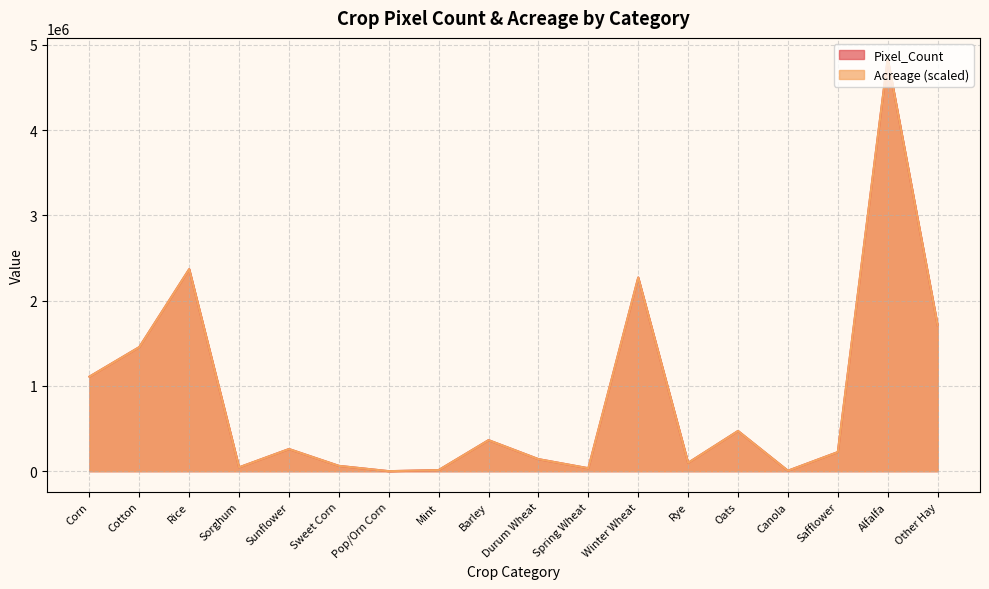

Reading left to right, what are all the values shown in this chart?

Pixel_Count: Corn=1109178.0	Cotton=1455920.0	Rice=2370145.0	Sorghum=45400.0	Sunflower=259889.0	Sweet Corn=62452.0	Pop/Orn Corn=330.0	Mint=13131.0	Barley=364162.0	Durum Wheat=141365.0	Spring Wheat=34714.0	Winter Wheat=2271746.0	Rye=98061.0	Oats=471837.0	Canola=5320.0	Safflower=224025.0	Alfalfa=4841305.0	Other Hay=1714634.0
Acreage: Corn=1109178.0	Cotton=1455920.0	Rice=2370145.0	Sorghum=45400.0	Sunflower=259889.0	Sweet Corn=62452.0	Pop/Orn Corn=330.0	Mint=13131.0	Barley=364162.0	Durum Wheat=141365.0	Spring Wheat=34714.0	Winter Wheat=2271746.0	Rye=98061.0	Oats=471837.0	Canola=5320.0	Safflower=224025.0	Alfalfa=4841305.0	Other Hay=1714634.0